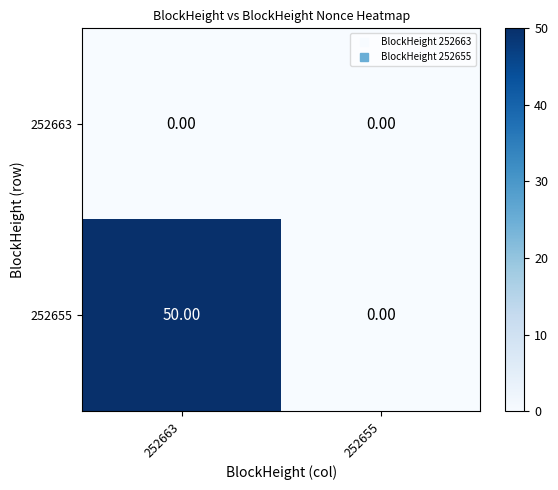

At which category is the sum across all series the highest?

252663